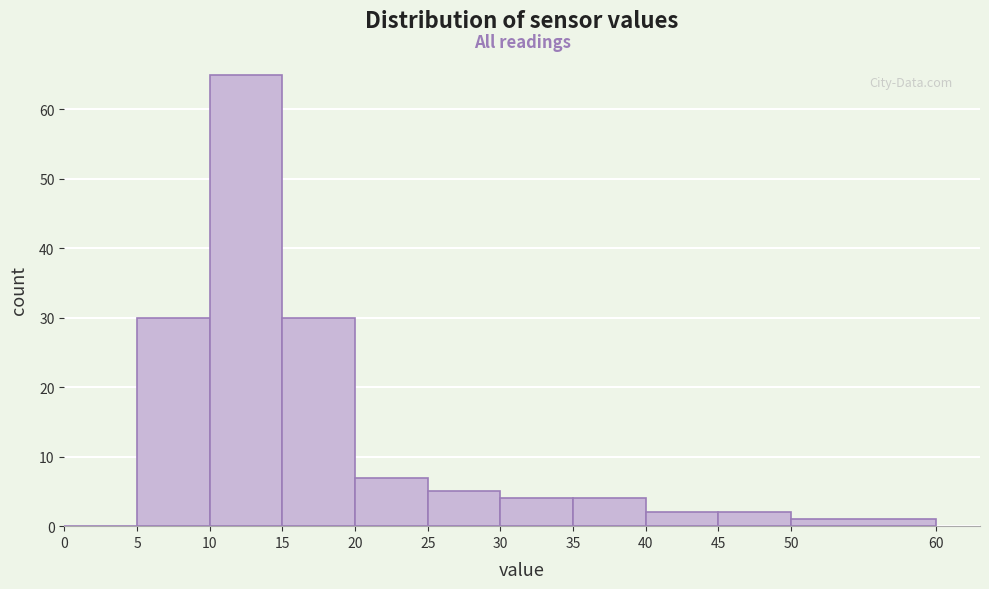

Reading left to right, transcribe this chart: for each bar, give the range it covers on the x-axis and its height. The values are not printed on the chart, so give them approximately, as read against the axis.

0 to 5: 0
5 to 10: 30
10 to 15: 65
15 to 20: 30
20 to 25: 7
25 to 30: 5
30 to 35: 4
35 to 40: 4
40 to 45: 2
45 to 50: 2
50 to 60: 1